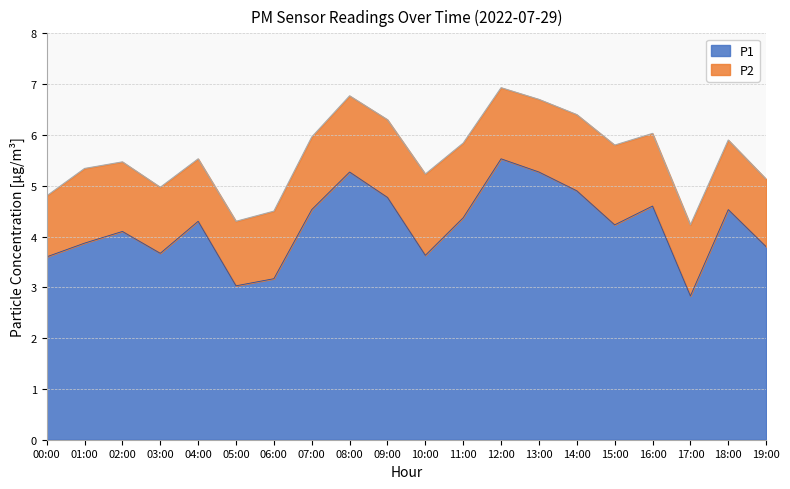

Rank the categories by value from lowest to highest.

17:00, 05:00, 06:00, 00:00, 10:00, 03:00, 19:00, 01:00, 02:00, 15:00, 04:00, 11:00, 07:00, 18:00, 16:00, 09:00, 14:00, 08:00, 13:00, 12:00